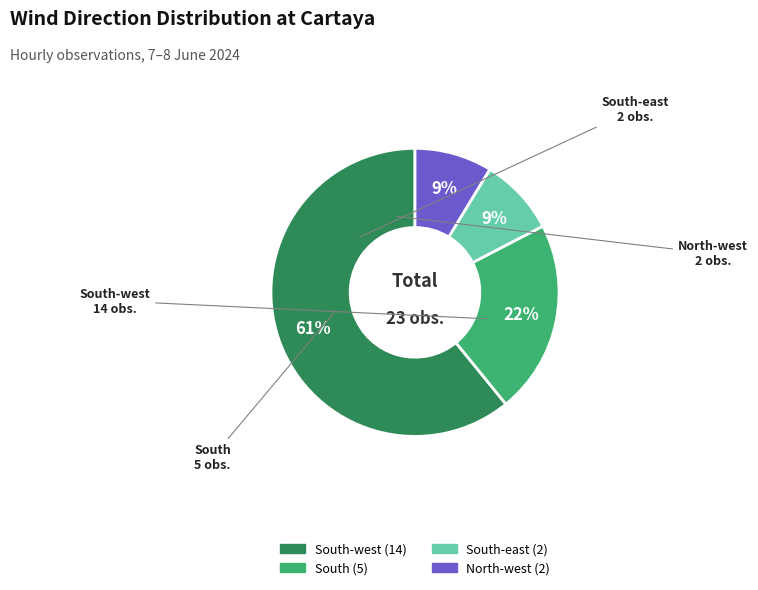

Is there any slice that represents more than half of the pie?

Yes